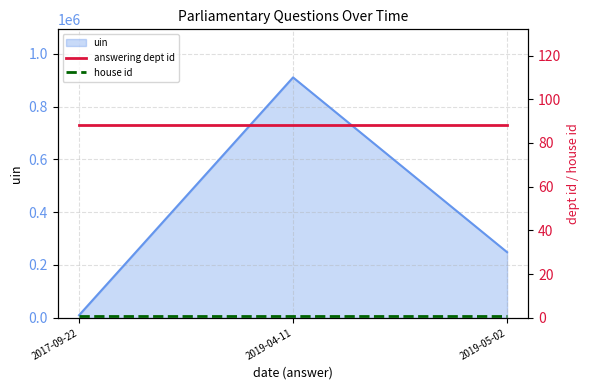

The answering dept id series shows 49 at 2019-05-02. True or false?

False